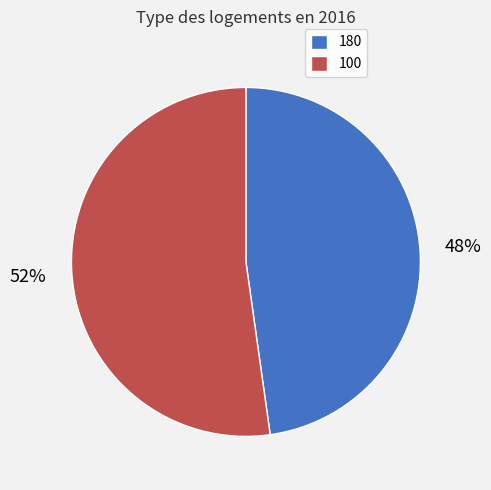

True or false: 180 accounts for 48% of the total.

True